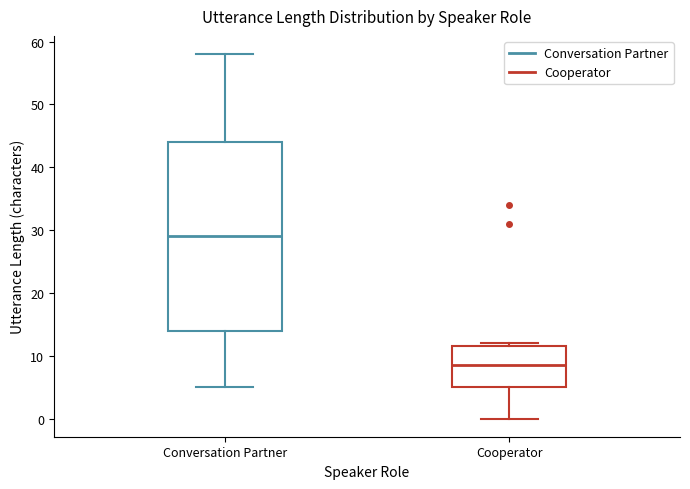

Which box has the highest median line?

Conversation Partner